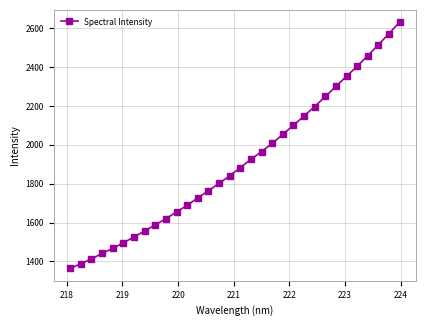

True or false: there are more than 2 points higher than both neighbors.

False